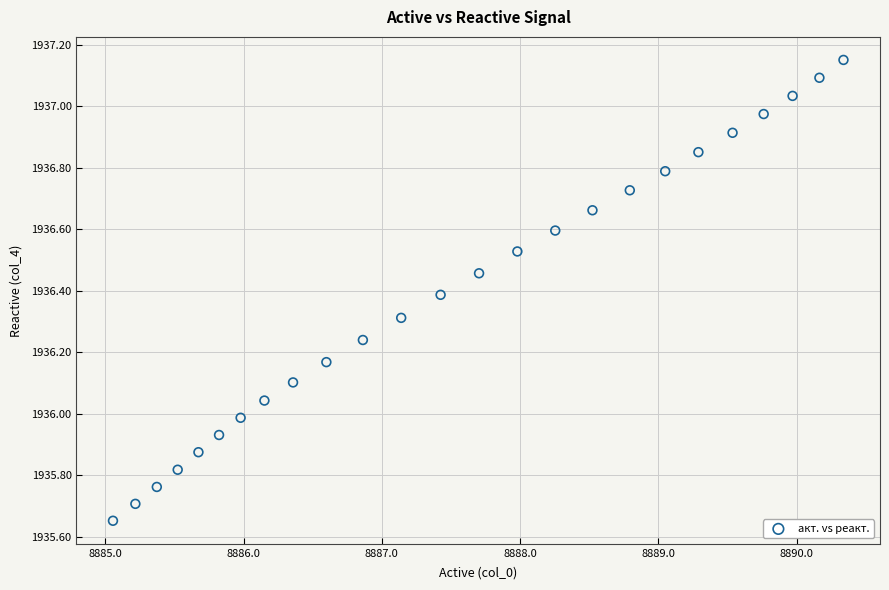

What is the range of Y values (max minus min)?

1.5